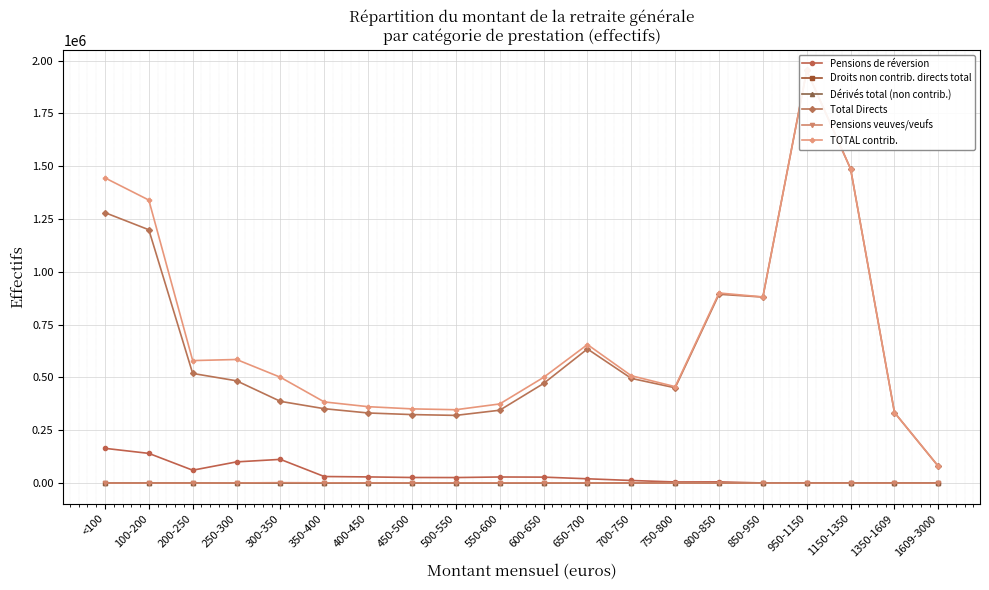

Rank the series by their maximum value, from lowest to highest.

Droits non contrib. directs total, Dérivés total (non contrib.), Pensions veuves/veufs, Pensions de réversion, Total Directs, TOTAL contrib.